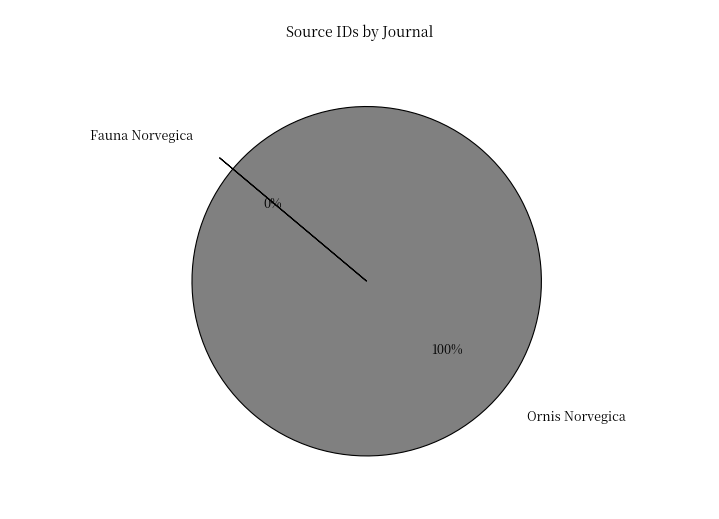

To the nearest percent, what is the average slice percentage?

50%